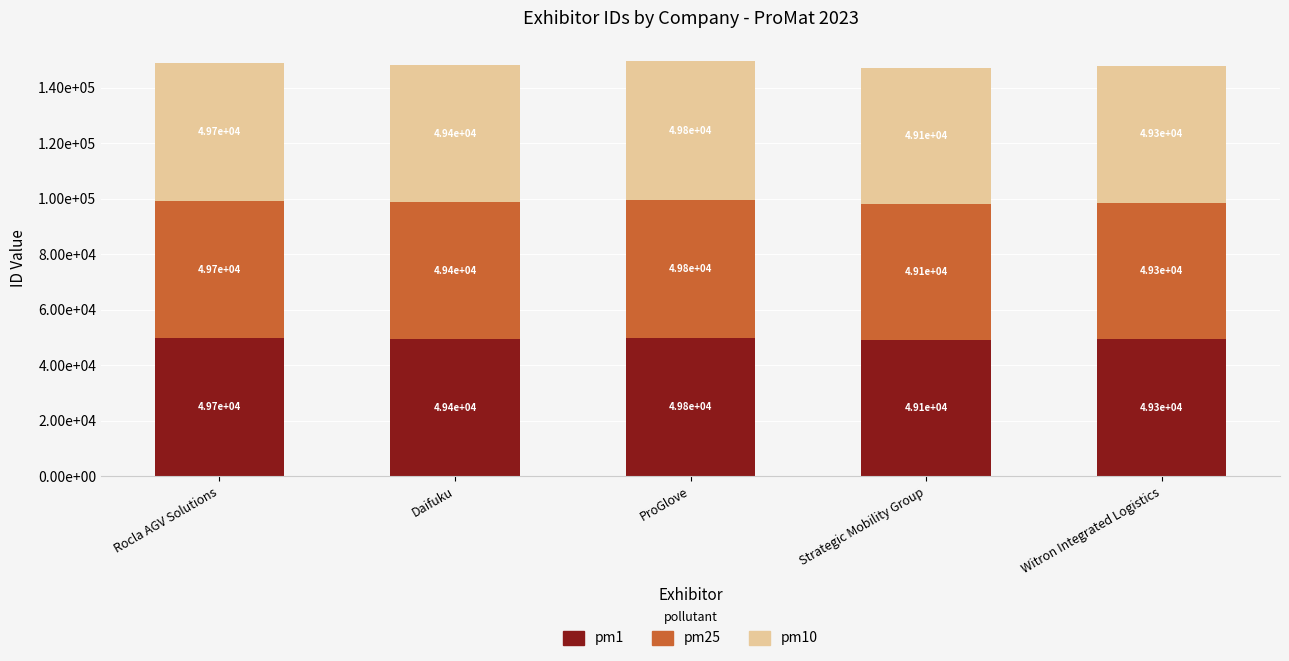

What is the label of the 5th bar from the right?

Rocla AGV Solutions